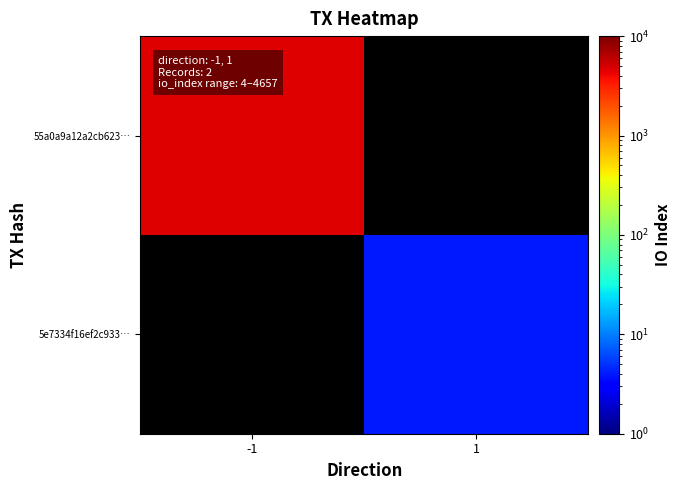

What is the highest value of the 55a0a9a12a2cb623… series?

4657.0